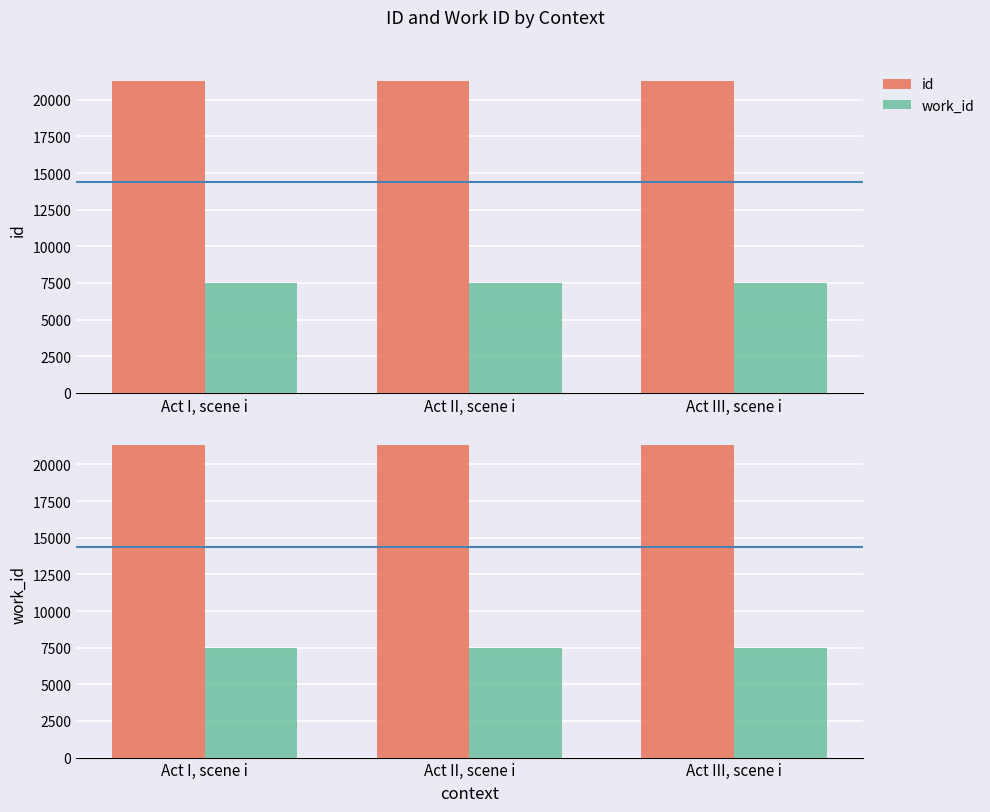

Which series has the widest spread of values?

id